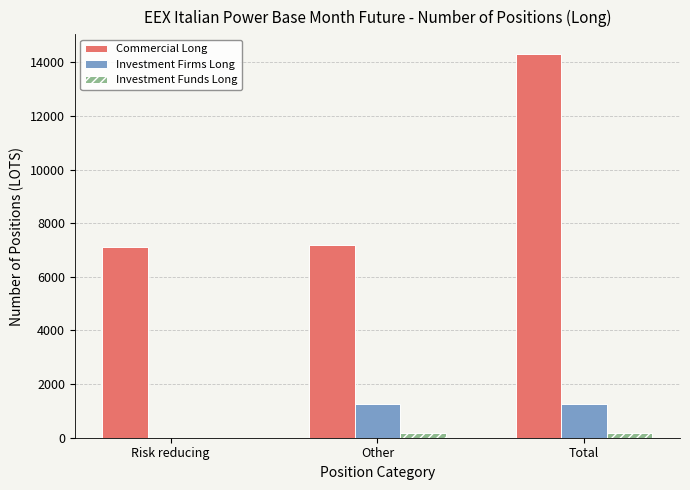

Which series has the largest total across all categories?

Commercial Long